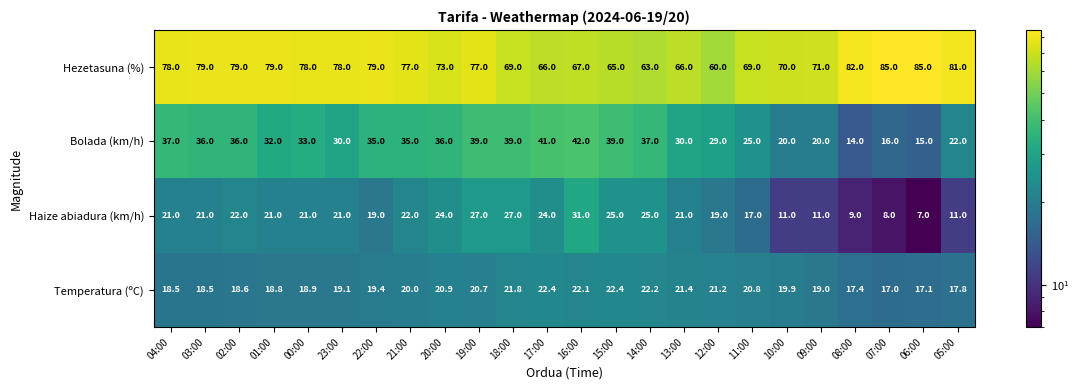

Read the Hezetasuna (%) value at 15:00.

65.0